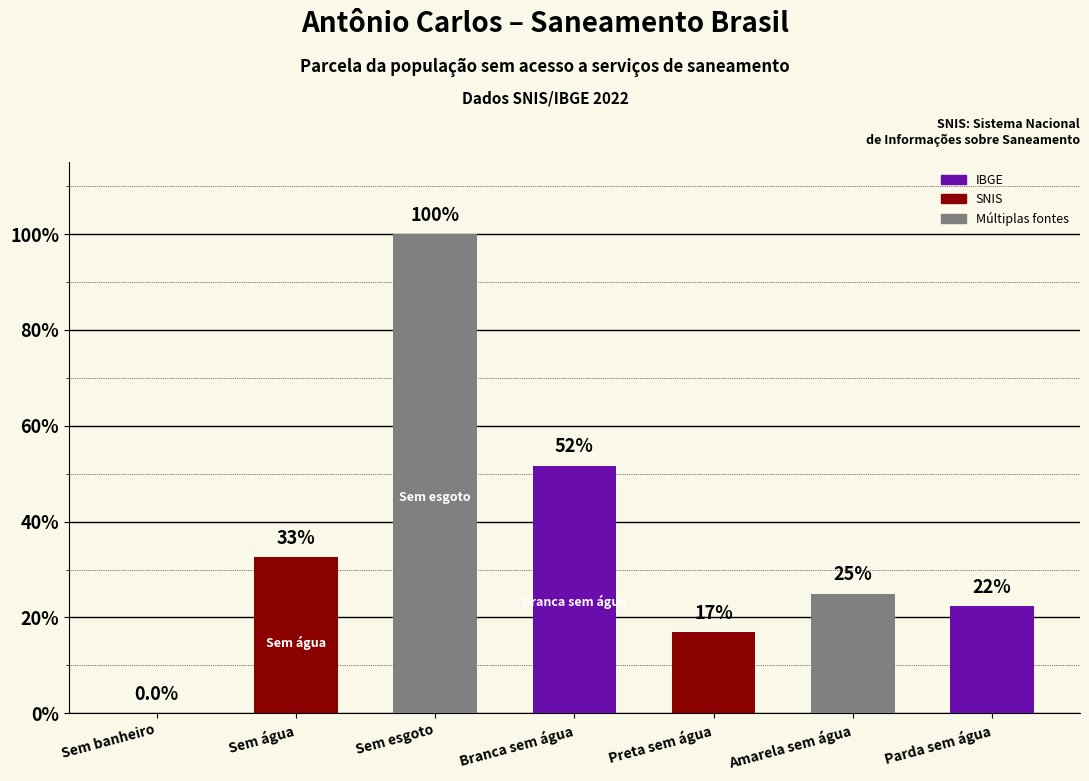

What position from the left is Amarela sem água?

6